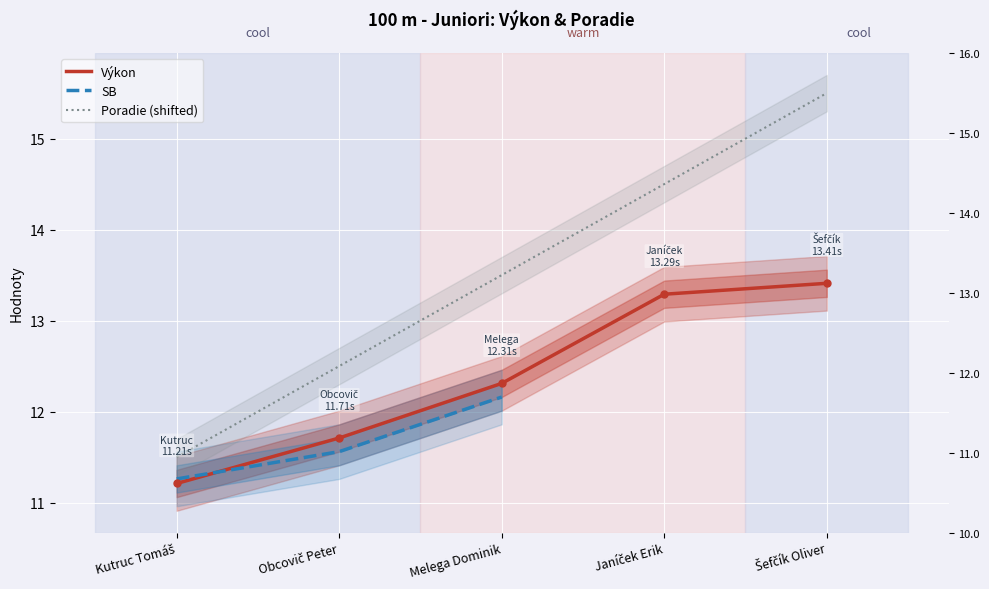

What is the sum of the Poradie (shifted) values at Melega Dominik and Šefčík Oliver?

29.0